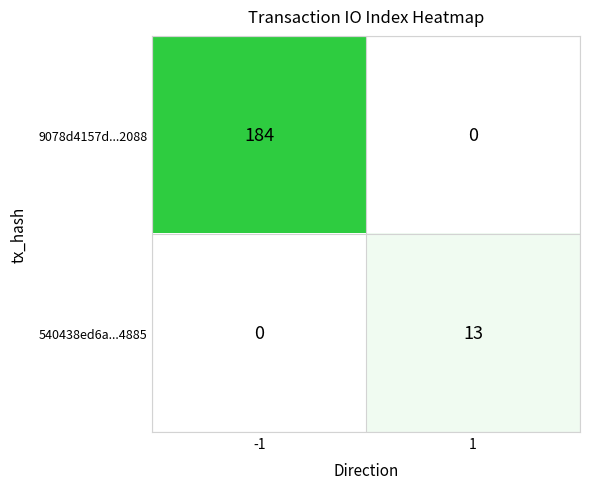

How many values in 9078d4157d...2088 are above zero?

1